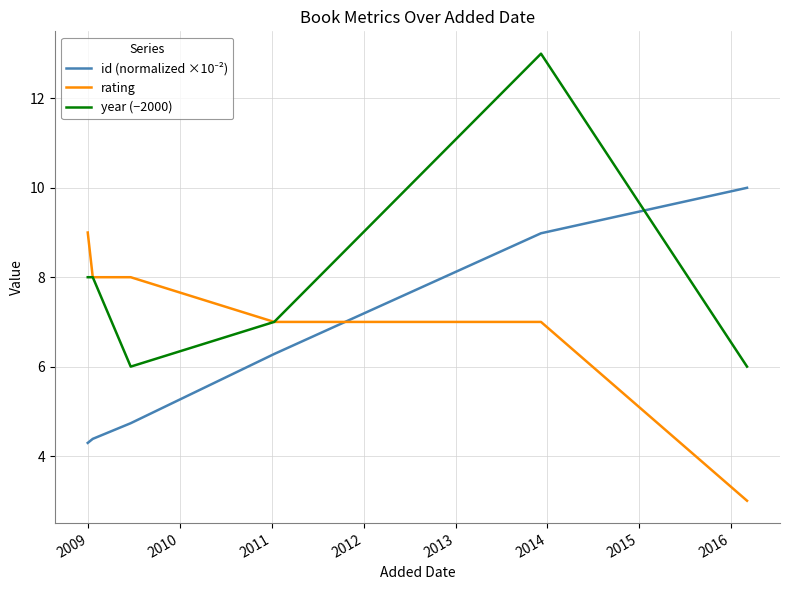

Which series has the largest total across all categories?

year (−2000)